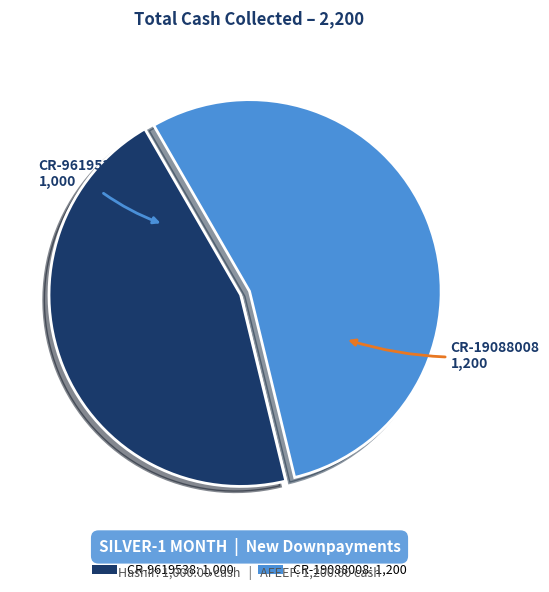

Rank the categories by value from lowest to highest.

CR-9619538, CR-19088008